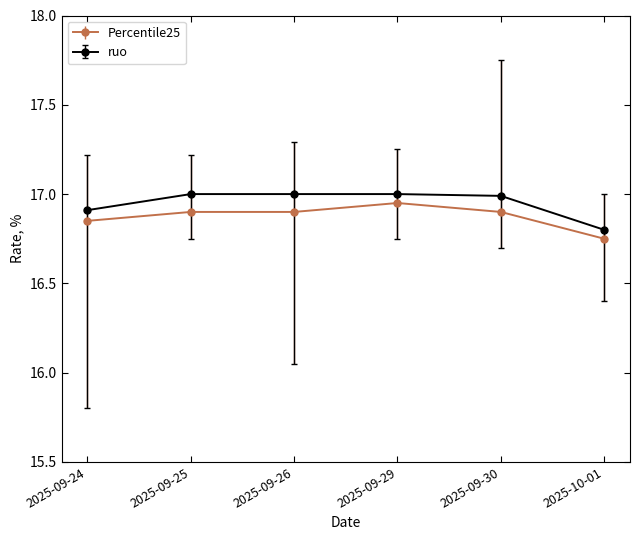

At which category is the sum across all series the highest?

2025-09-29